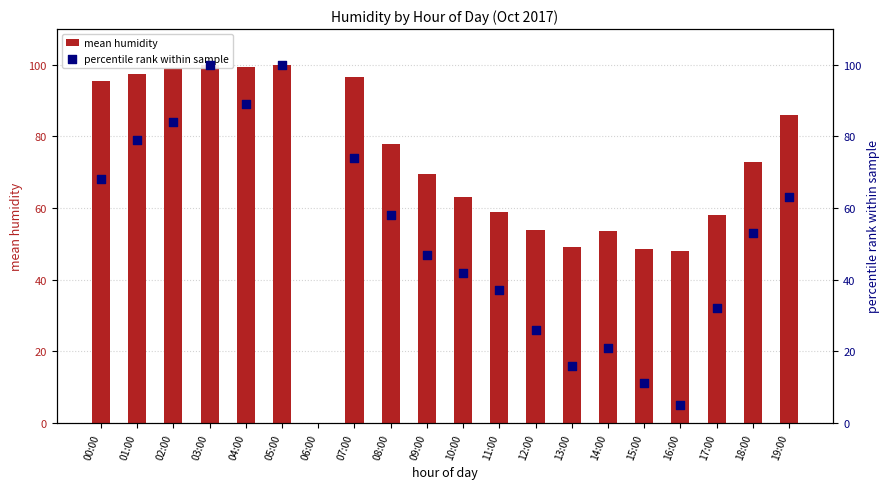

At which category is the sum across all series the highest?

03:00